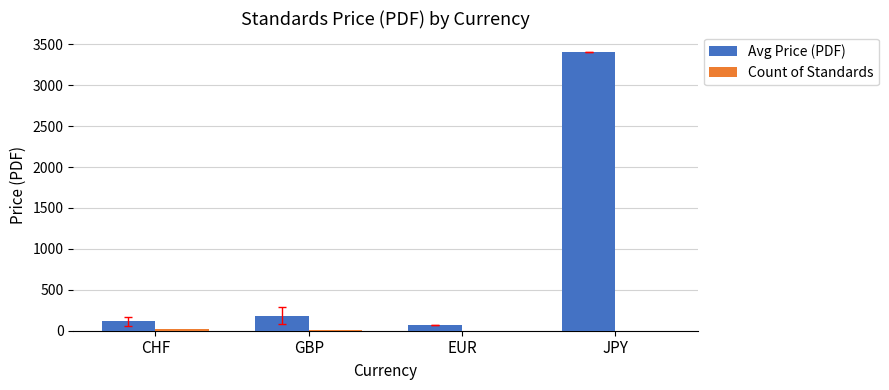

Which series has the widest spread of values?

Avg Price (PDF)